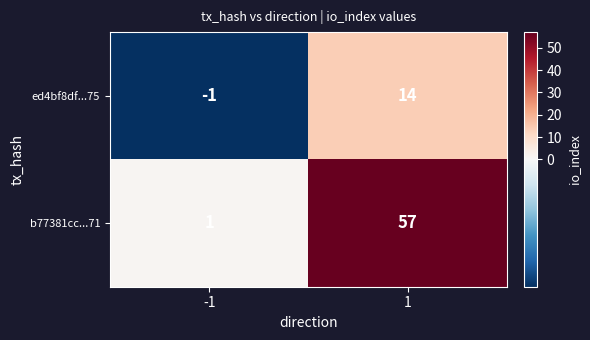

The b77381cc...71 series shows 1 at -1. True or false?

True